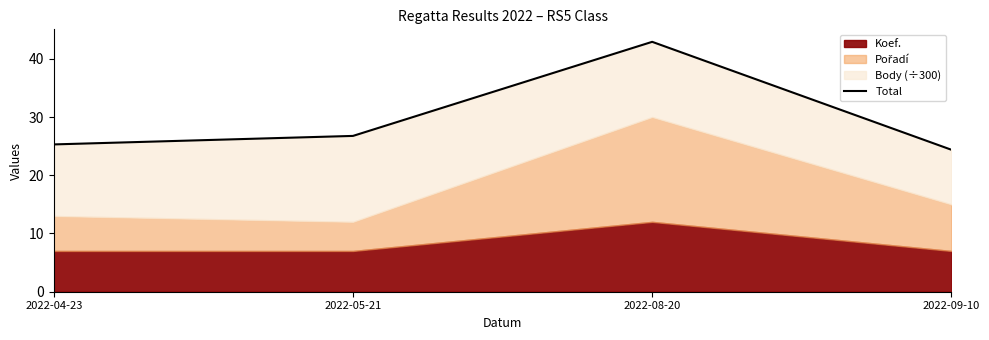

How many interior local peaks (higher than both neighbors) does the data have?

1